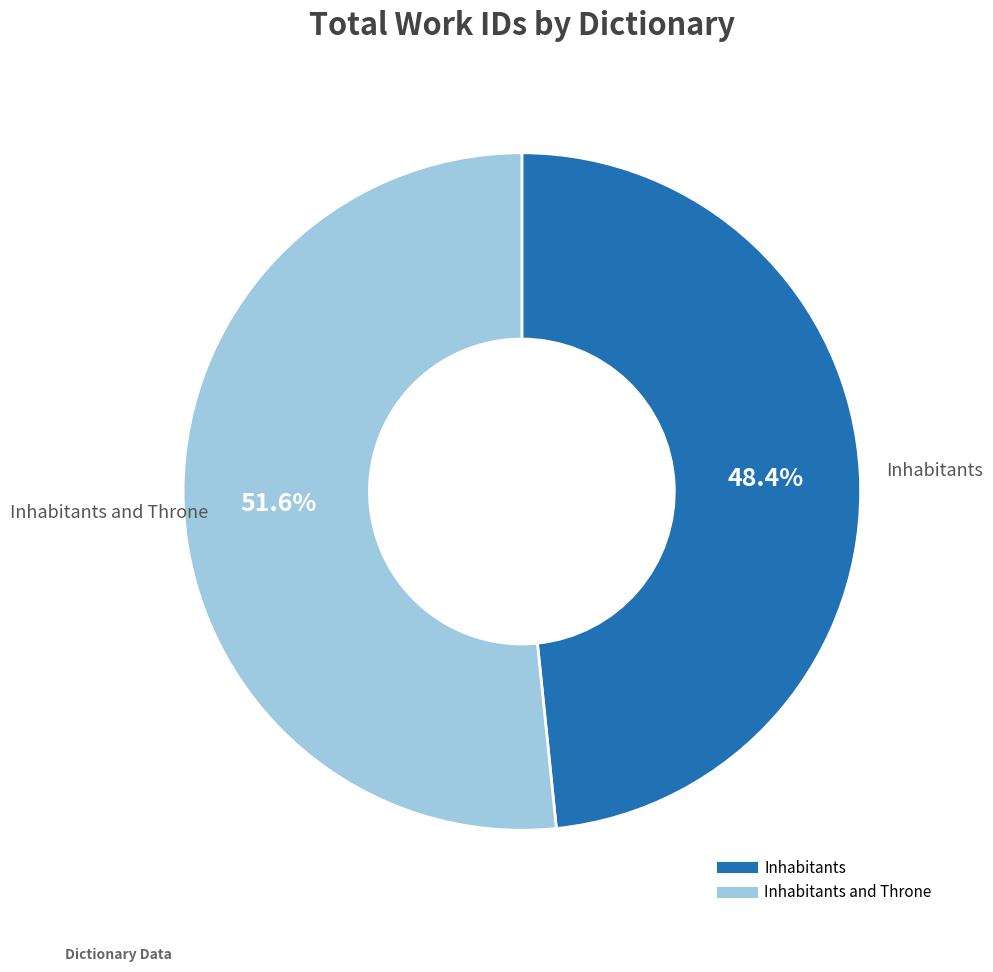

How many segments does this pie chart have?

2